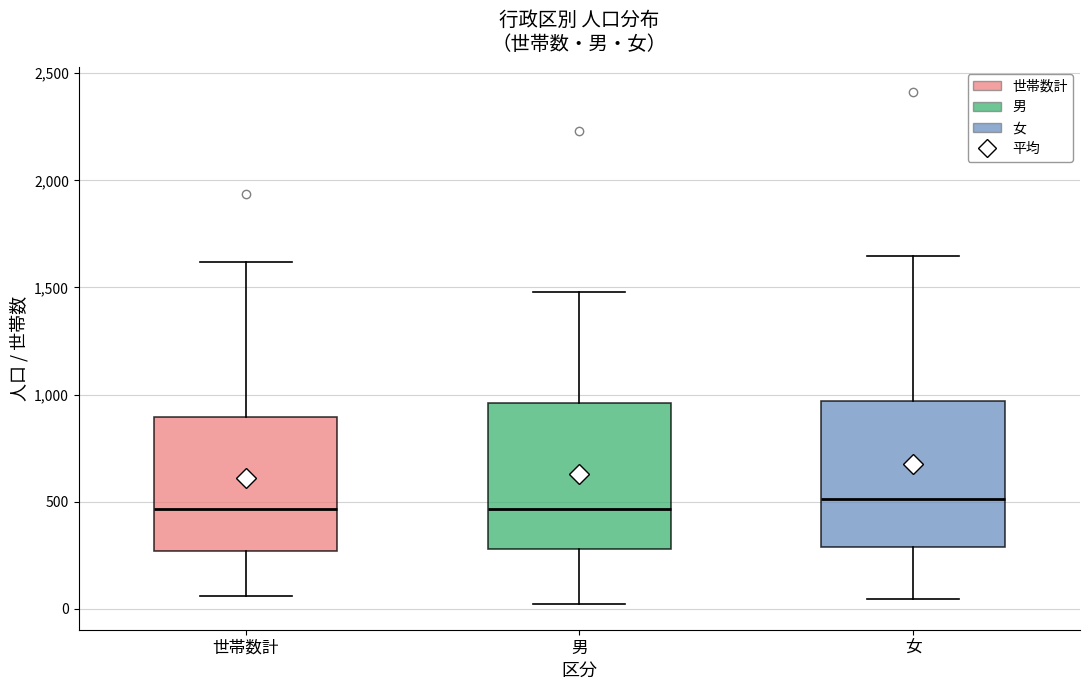

Reading left to right, transcribe this box plot: for each box, give where its median line is, the range the box spans, and where its two whiskers end, as read against the y-axis. The values are not printed on the chart, so give them approximately, as read against the axis.

世帯数計: median 450, box 250 to 900, whiskers 50 to 1600
男: median 450, box 300 to 950, whiskers 0 to 1500
女: median 500, box 300 to 950, whiskers 50 to 1650